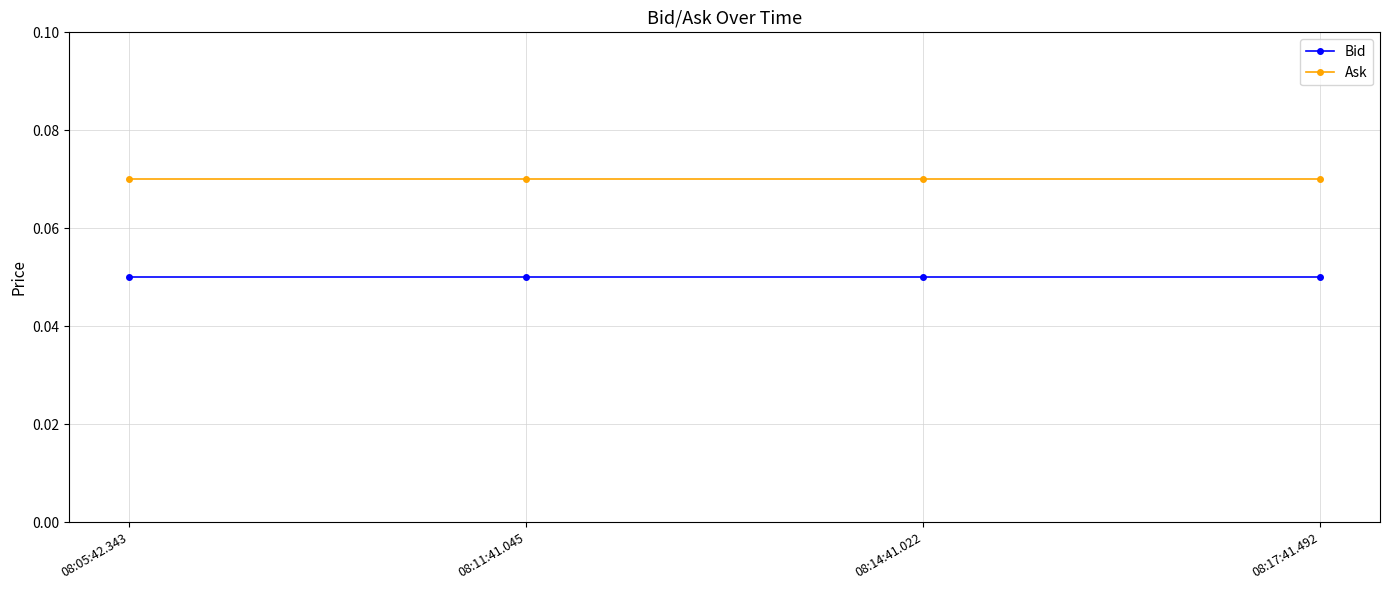

True or false: Bid and Ask intersect in this chart.

False